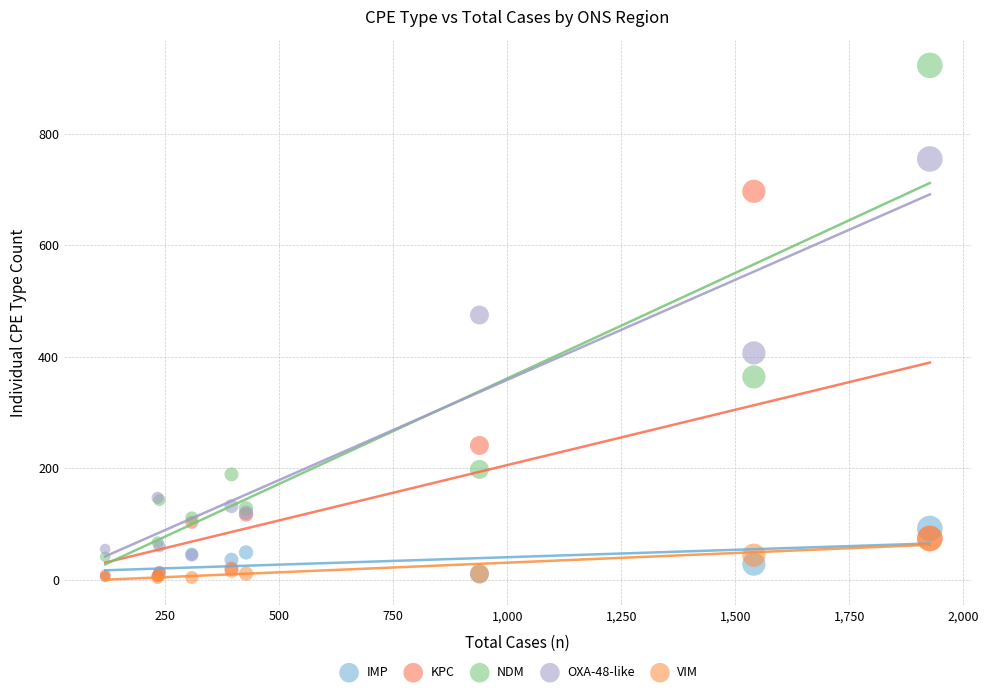

Which series has the largest Y range (max minus min)?

NDM